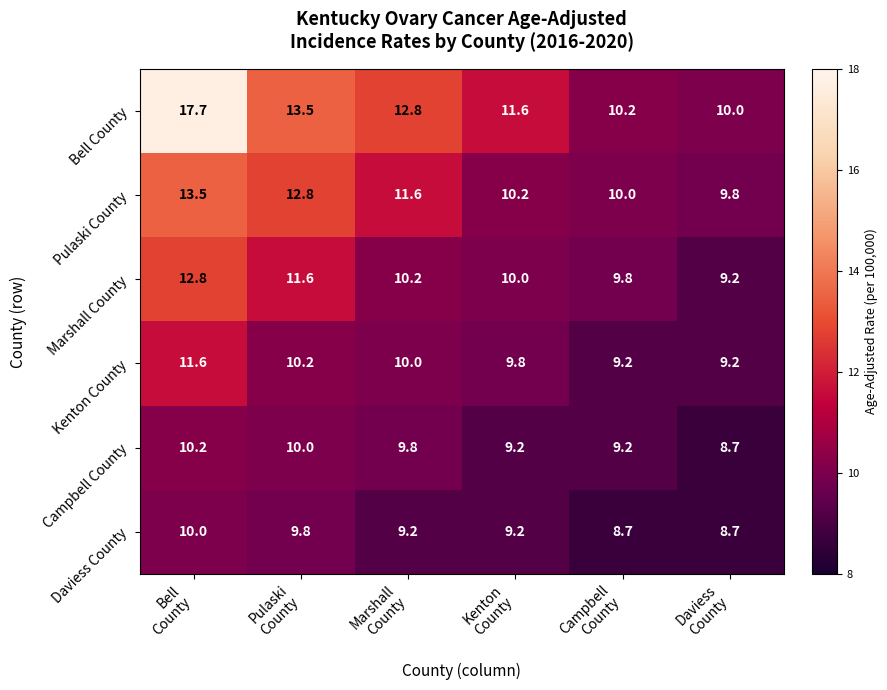

How many categories are shown in the chart?

6